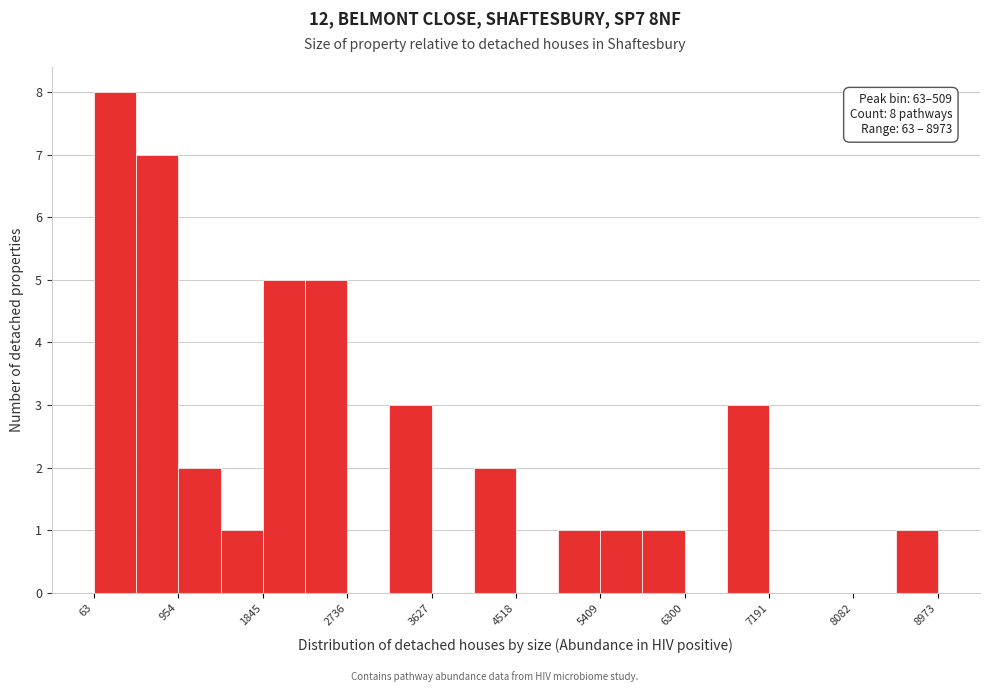

Which range on the x-axis has the tallest bar?

100 to 500